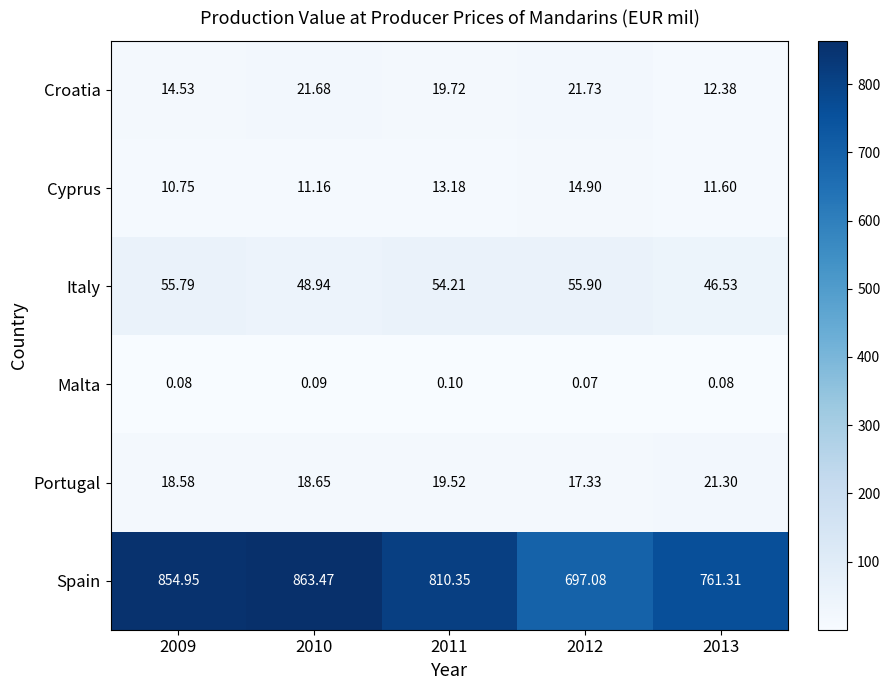

At which category is the sum across all series the highest?

2010